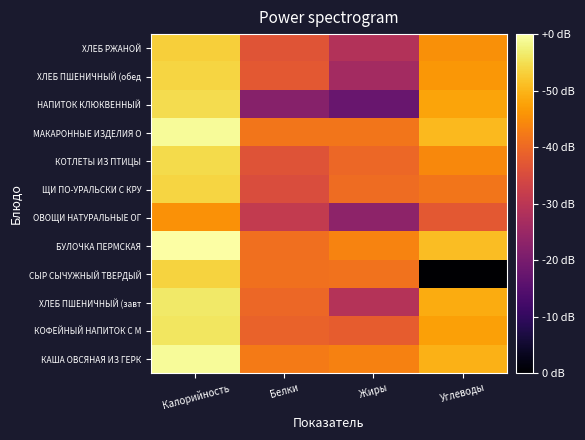

Which has a higher value, Калорийность or Углеводы?

Калорийность